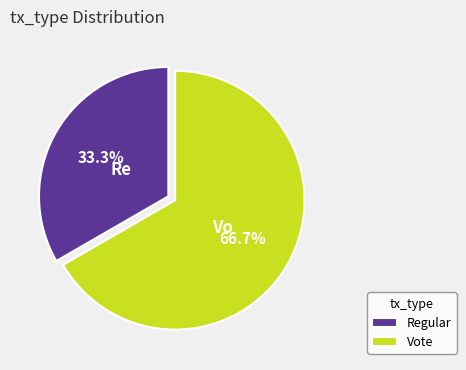

Do Vote and Regular together represent more than half of the pie?

Yes